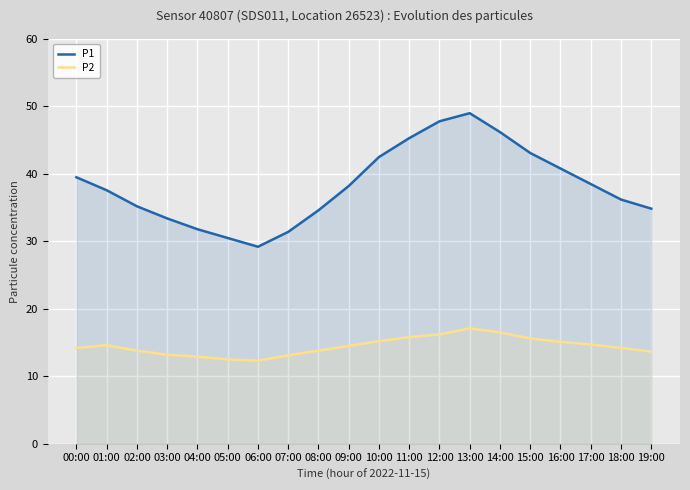

Which series has the largest range (max minus min)?

P1